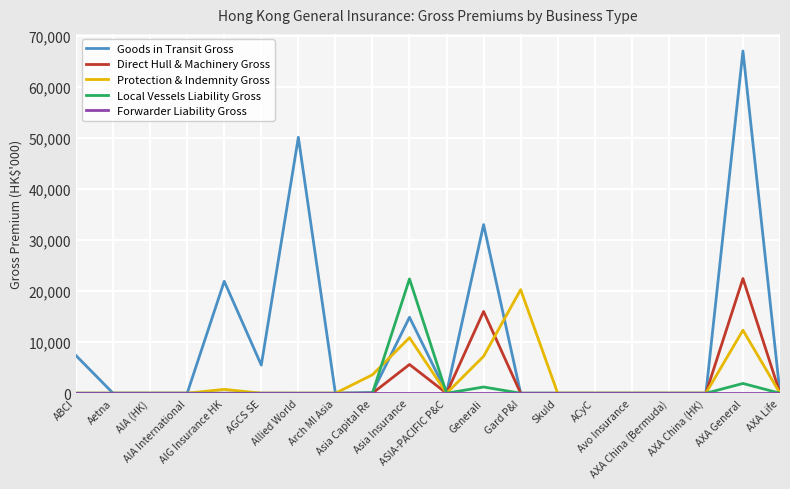

Which series has the largest total across all categories?

Goods in Transit Gross